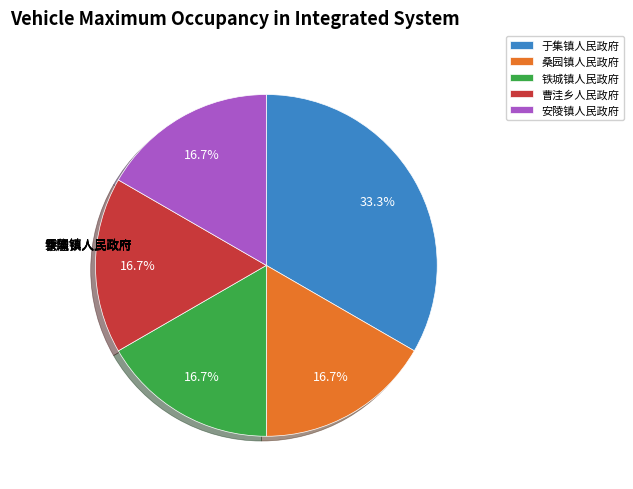

What percentage is the 安陵镇人民政府 slice, to the nearest percent?

17%